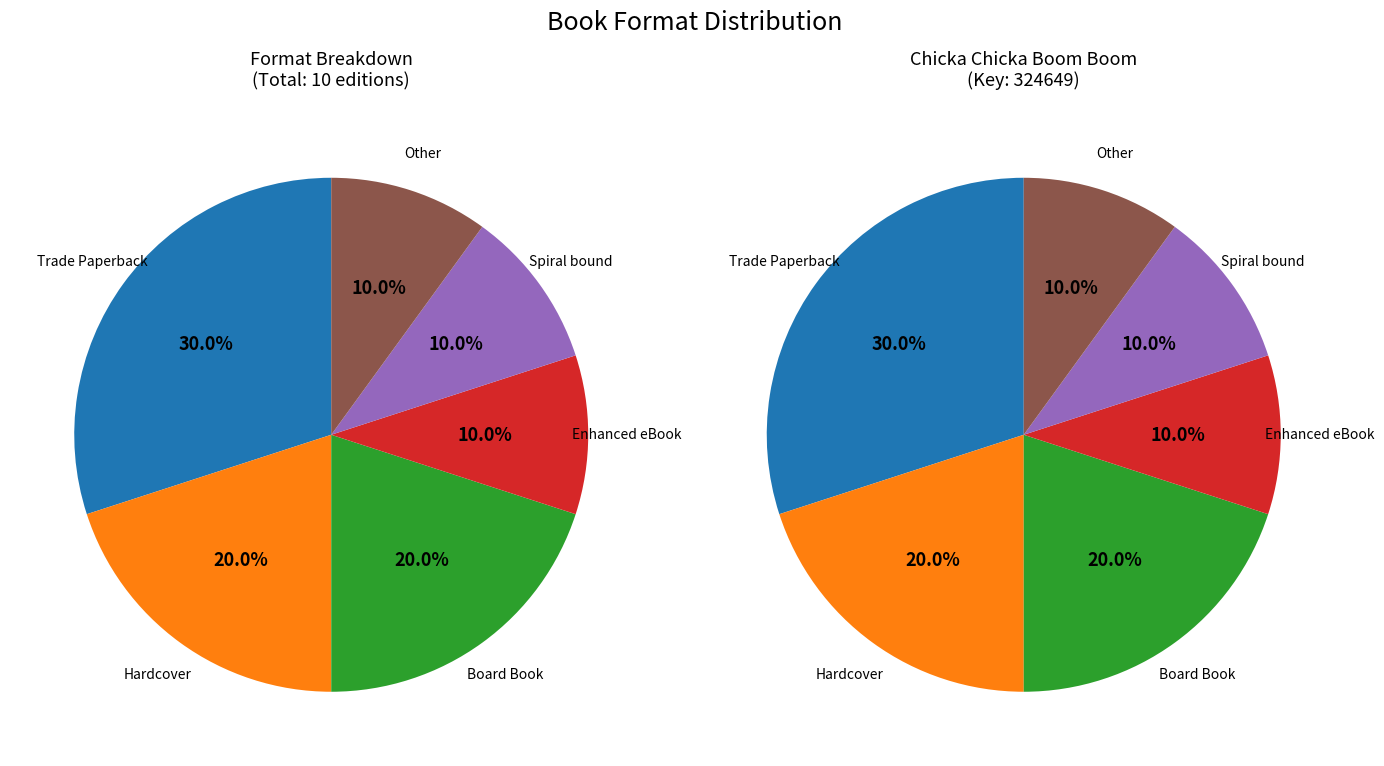

Is the sum of Enhanced eBook and Trade Paperback greater than half?

No